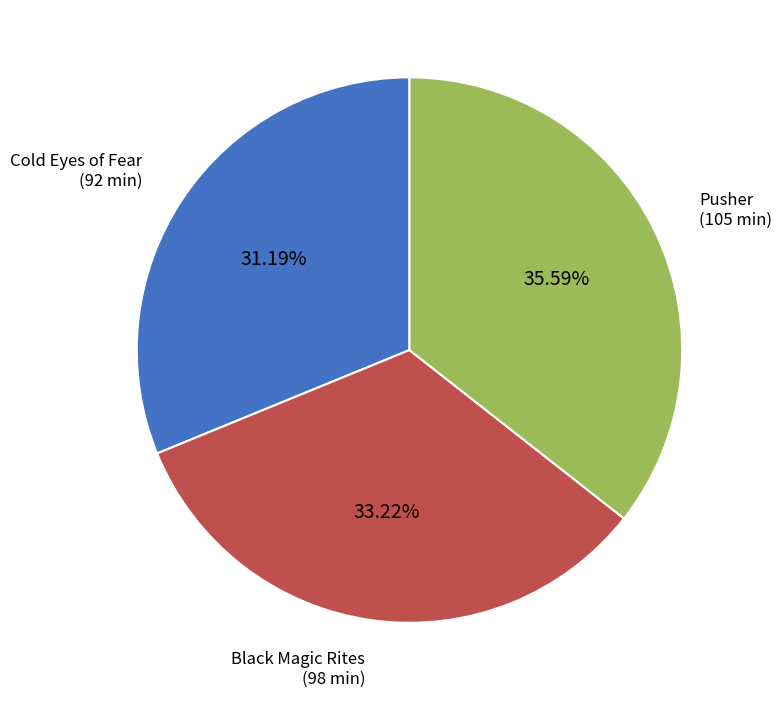

How much of the chart is everything except Black Magic Rites?

66.8%